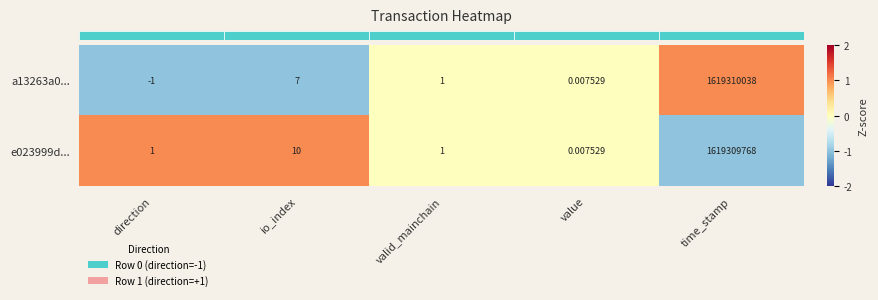

Is the value of a13263a0... at valid_mainchain greater than the value of e023999d... at time_stamp?

No